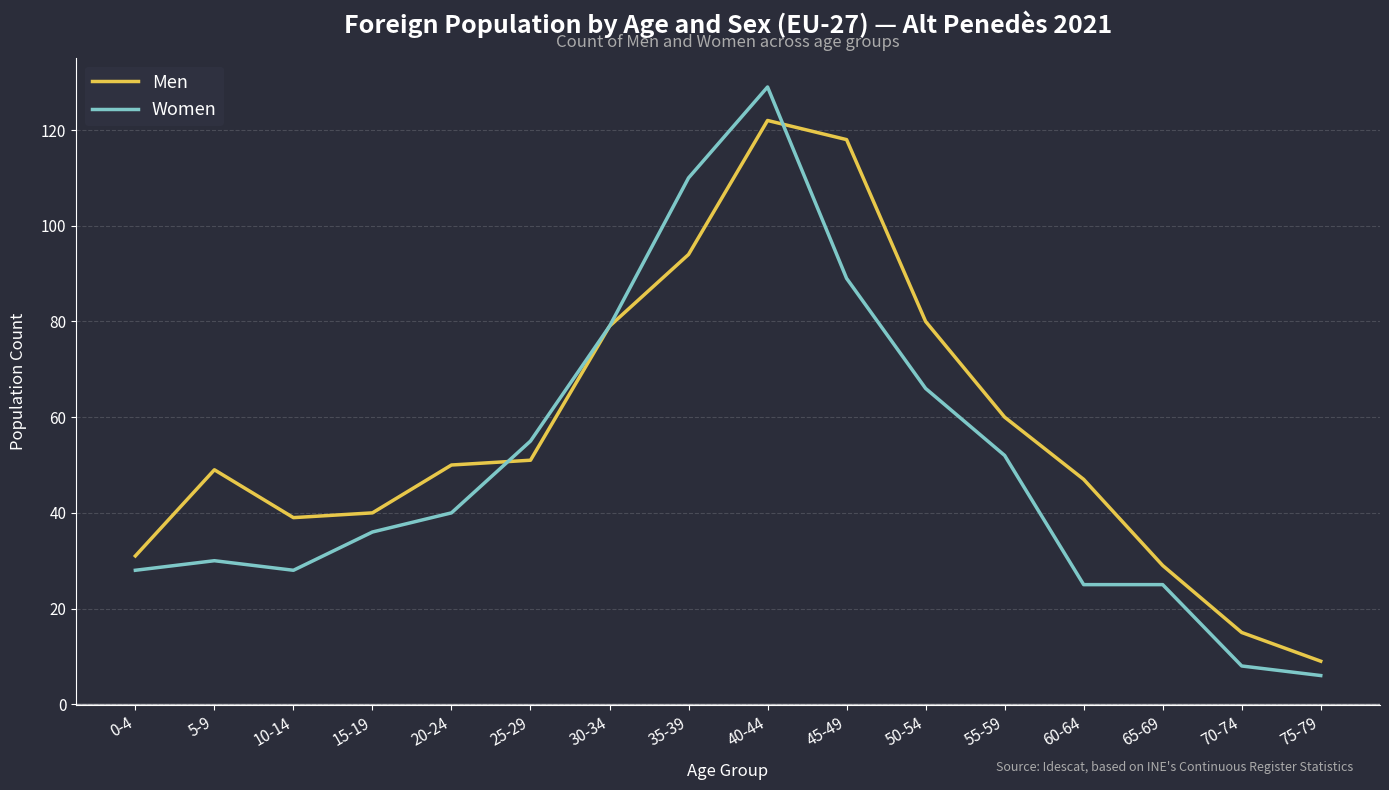

Which series changed the most between 25-29 and 40-44?

Women